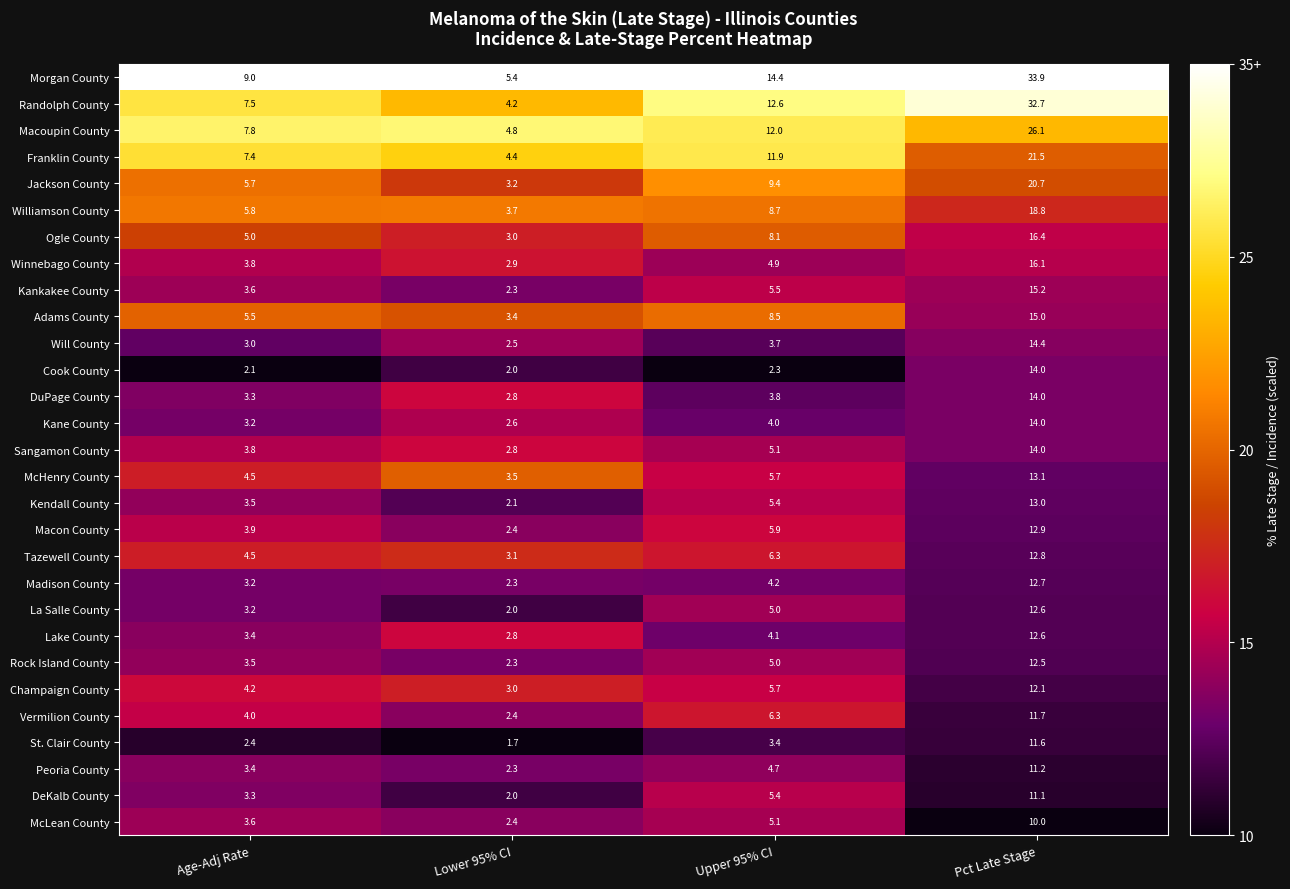

Rank the categories by Franklin County value from highest to lowest.

Pct Late Stage, Upper 95% CI, Age-Adj Rate, Lower 95% CI